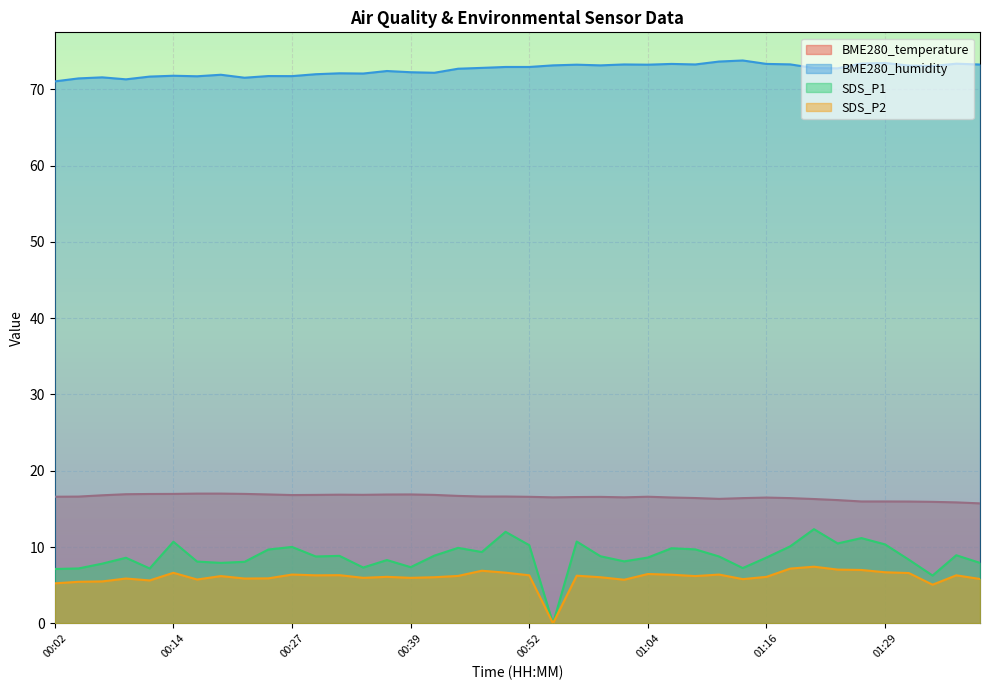

Rank the series at 01:21 from highest to lowest value.

BME280_humidity, BME280_temperature, SDS_P1, SDS_P2